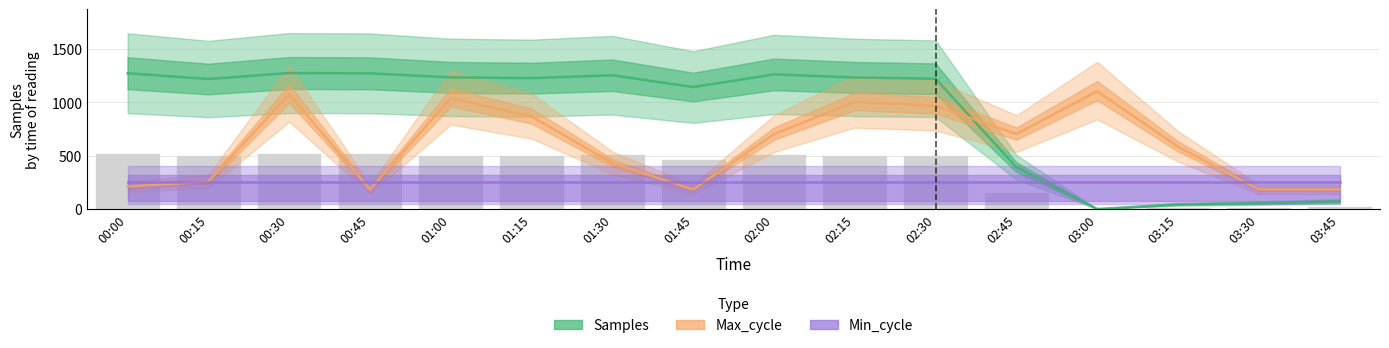

True or false: Max_cycle has a value of 171.6 at 01:30.

False